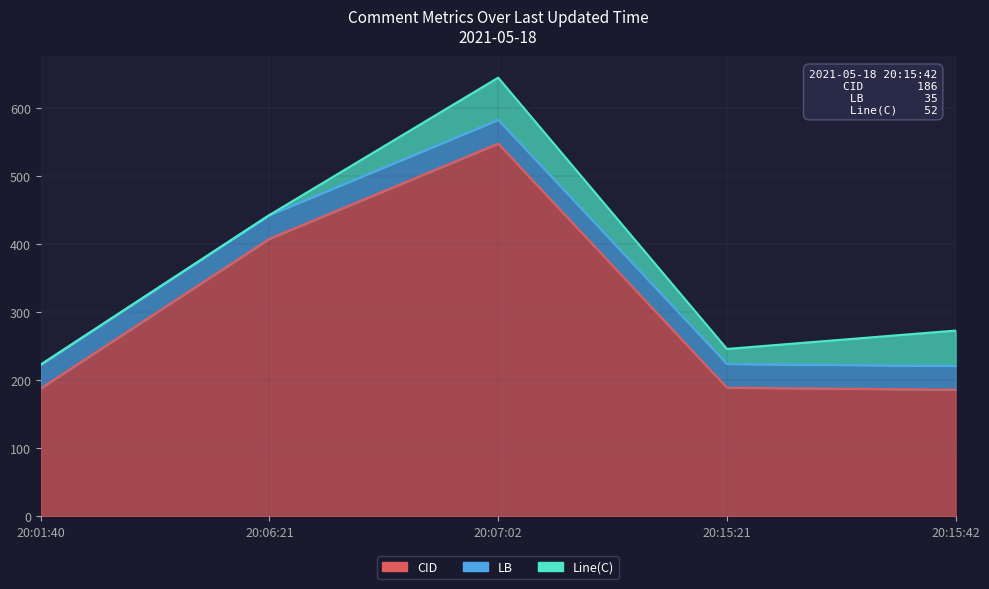

At which category is the sum across all series the highest?

2021-05-18 20:07:02